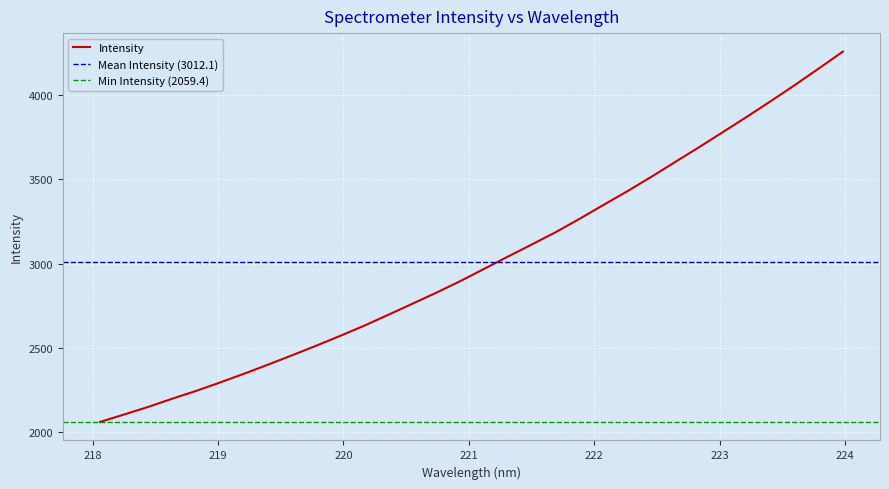

At which category does the chart reach its peak across all series?

223.9802